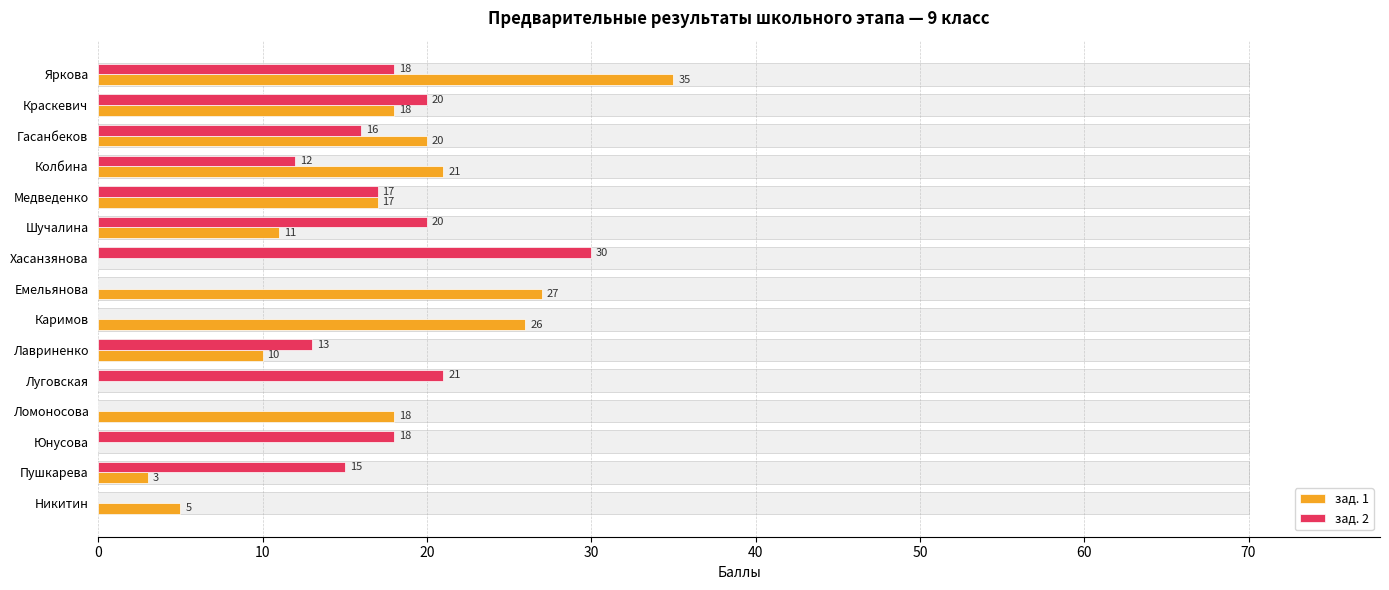

Rank the series by their average value, from highest to lowest.

зад. 1, зад. 2